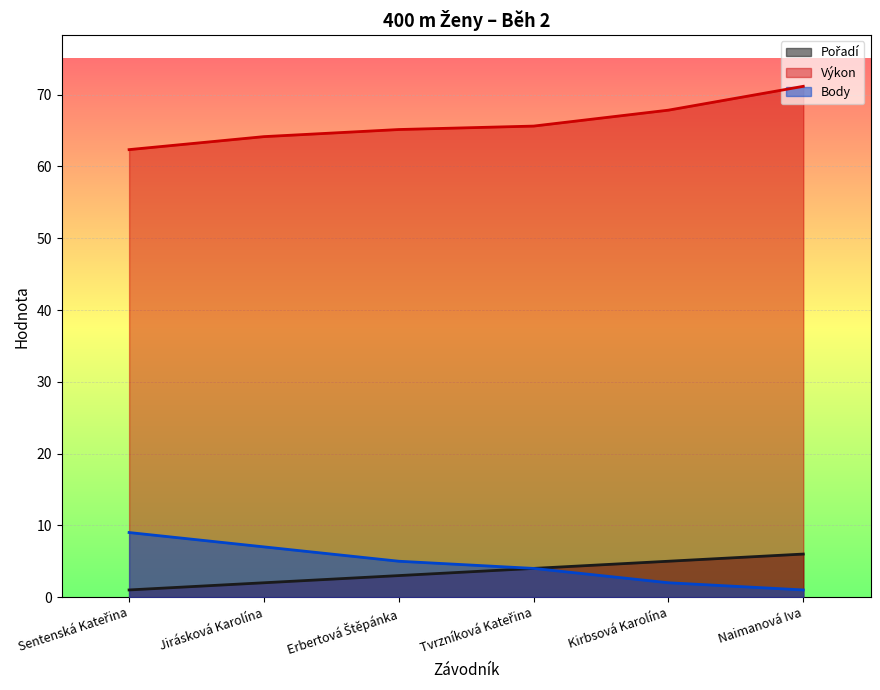

At Tvrzníková Kateřina, list the series in order from largest to smallest.

Výkon, Pořadí, Body